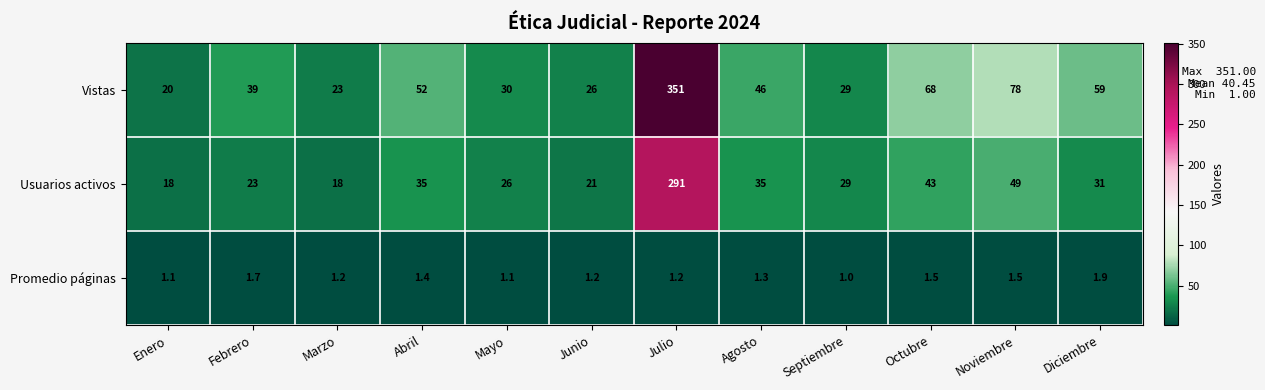

What is the lowest value of the Promedio páginas series?

1.0